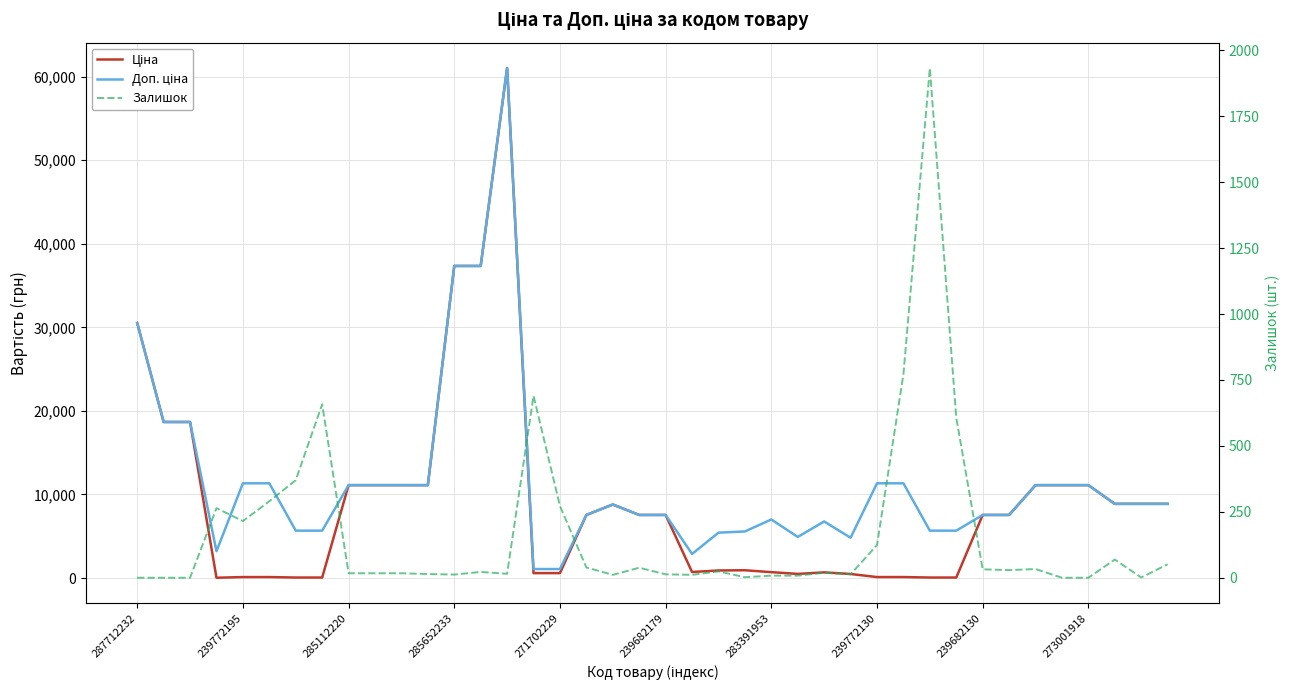

What is the label of the 18th point from the right?

22